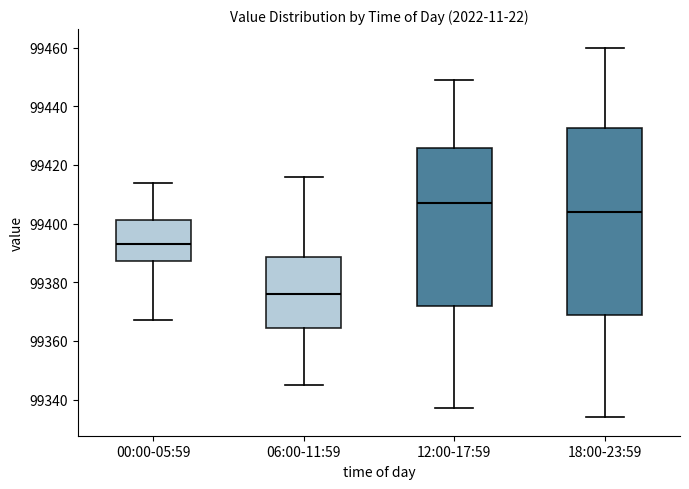

Which box's median line is the lowest?

06:00-11:59